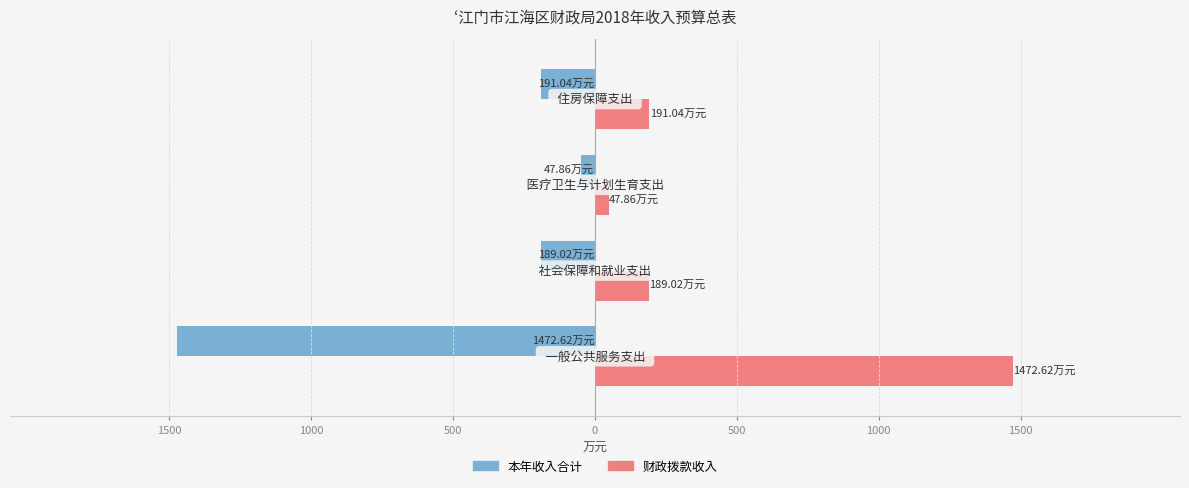

Rank the series by their average value, from lowest to highest.

本年收入合计, 财政拨款收入